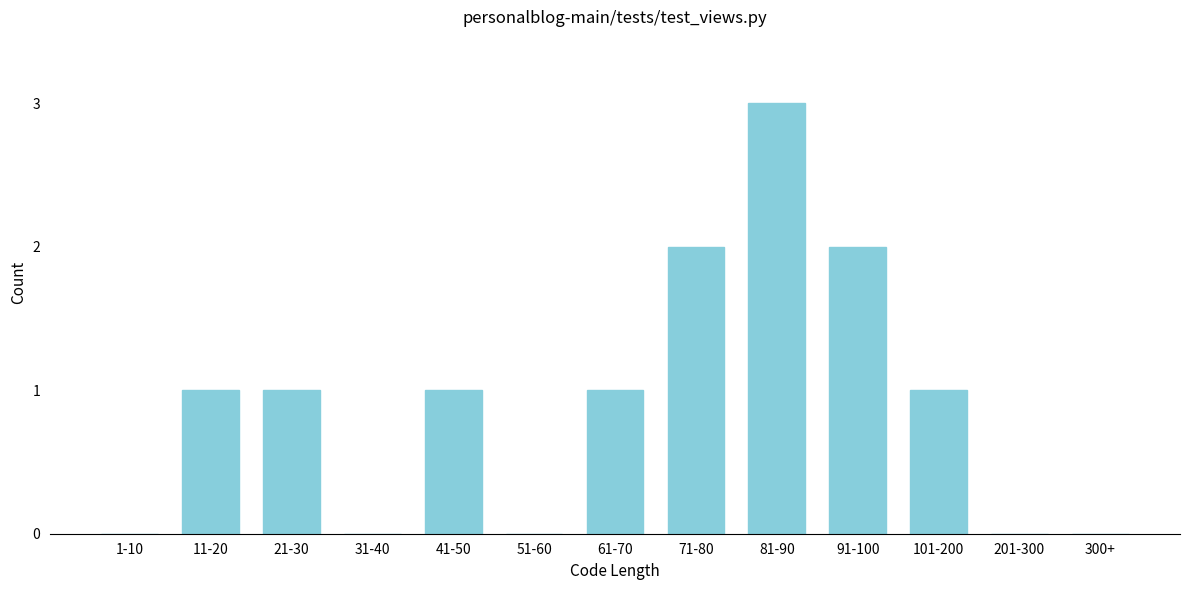

Reading right to left, extract all data points from this chart.

300+=0	201-300=0	101-200=1	91-100=2	81-90=3	71-80=2	61-70=1	51-60=0	41-50=1	31-40=0	21-30=1	11-20=1	1-10=0